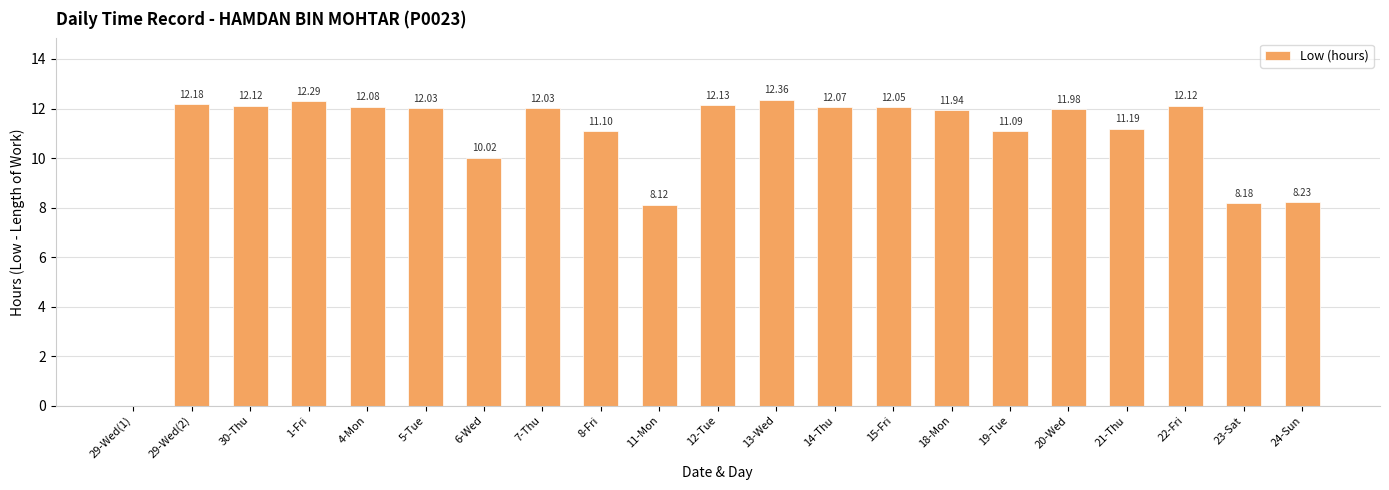

Which has a higher value, 24-Sun or 15-Fri?

15-Fri